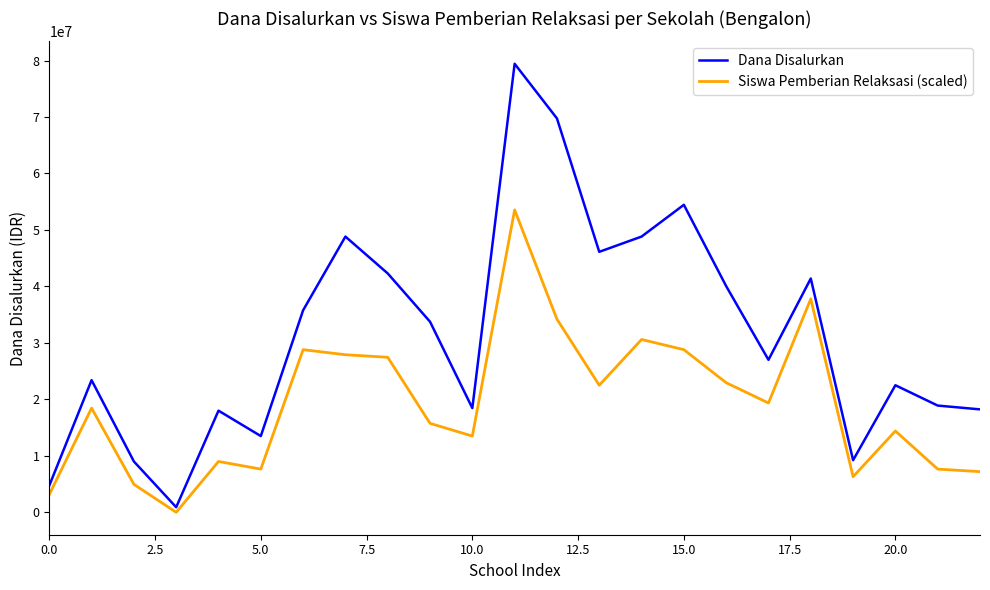

Which series has the largest total across all categories?

Dana Disalurkan